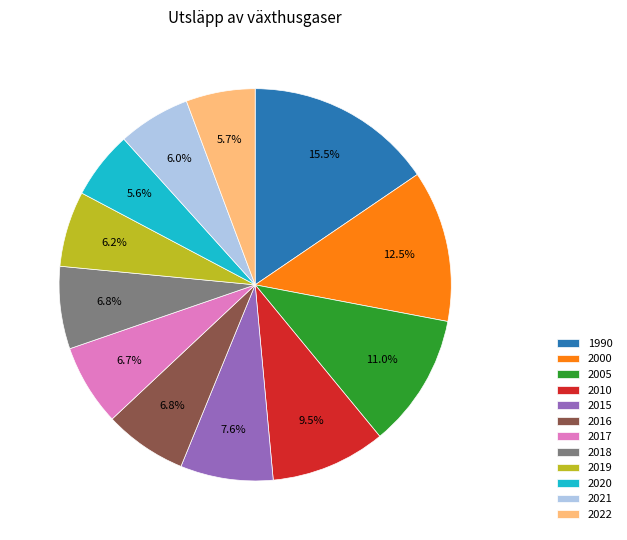

Which slice is the largest?

1990